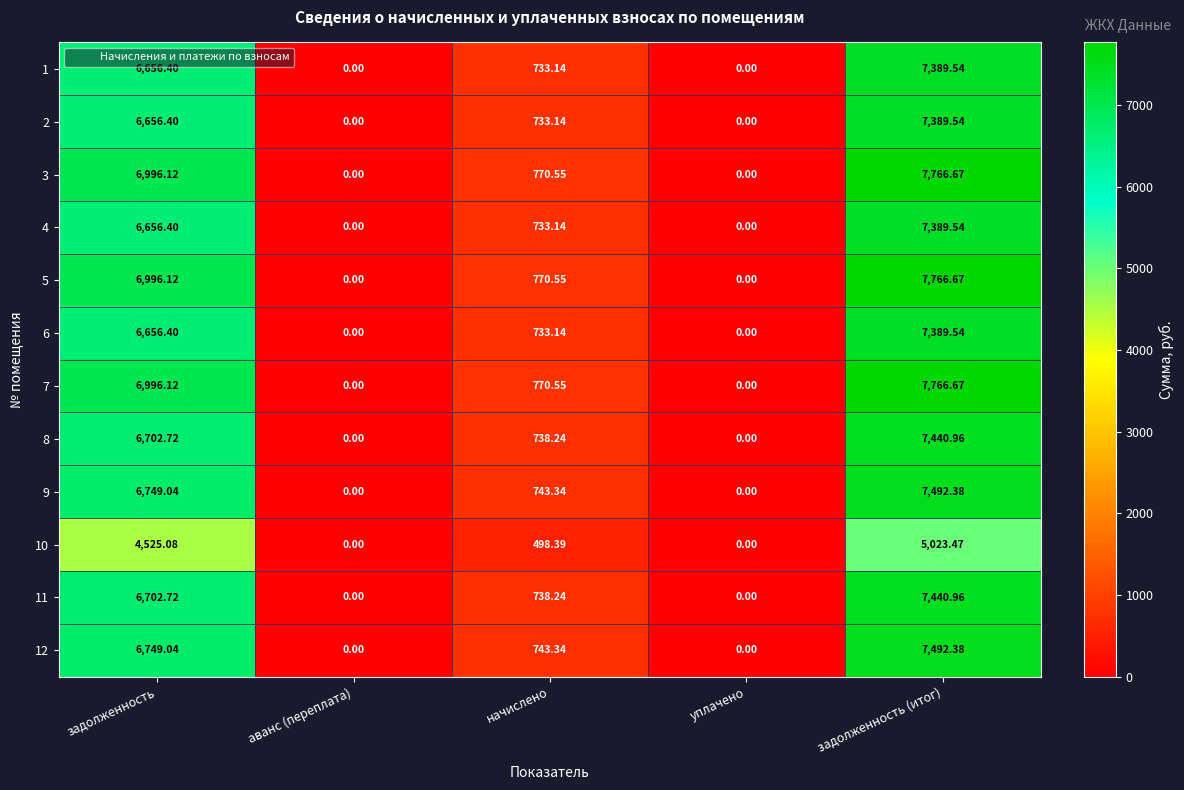

At which category is the sum across all series the highest?

задолженность (итог)